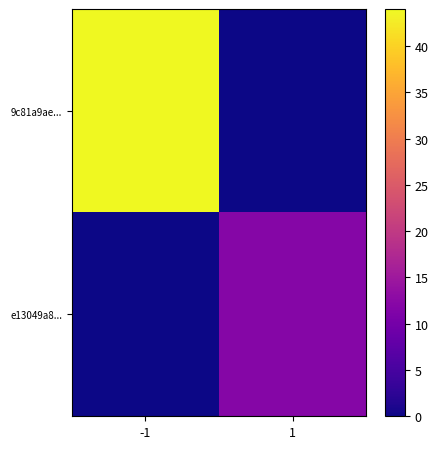

Which label corresponds to the smallest value in the chart?

1